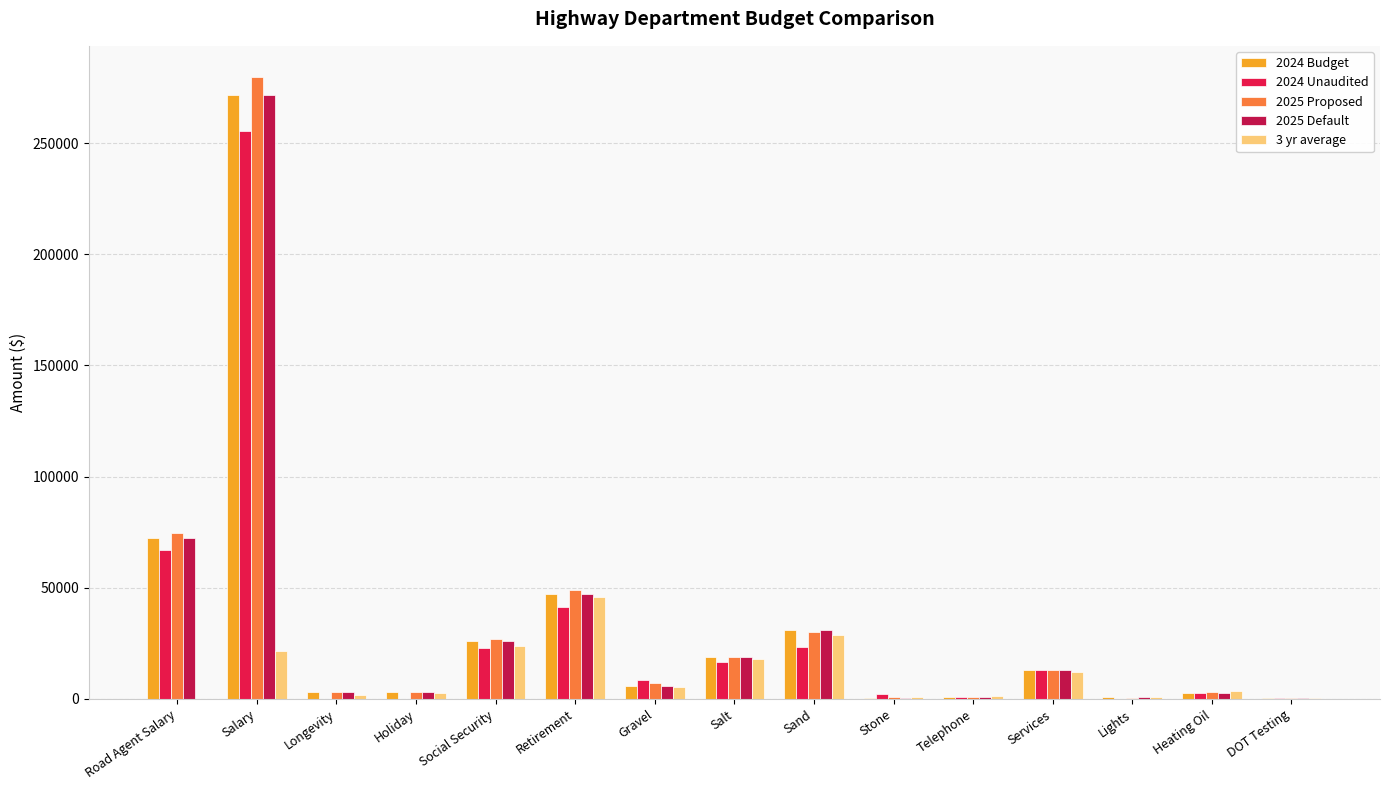

Count the number of data series in this chart.

5